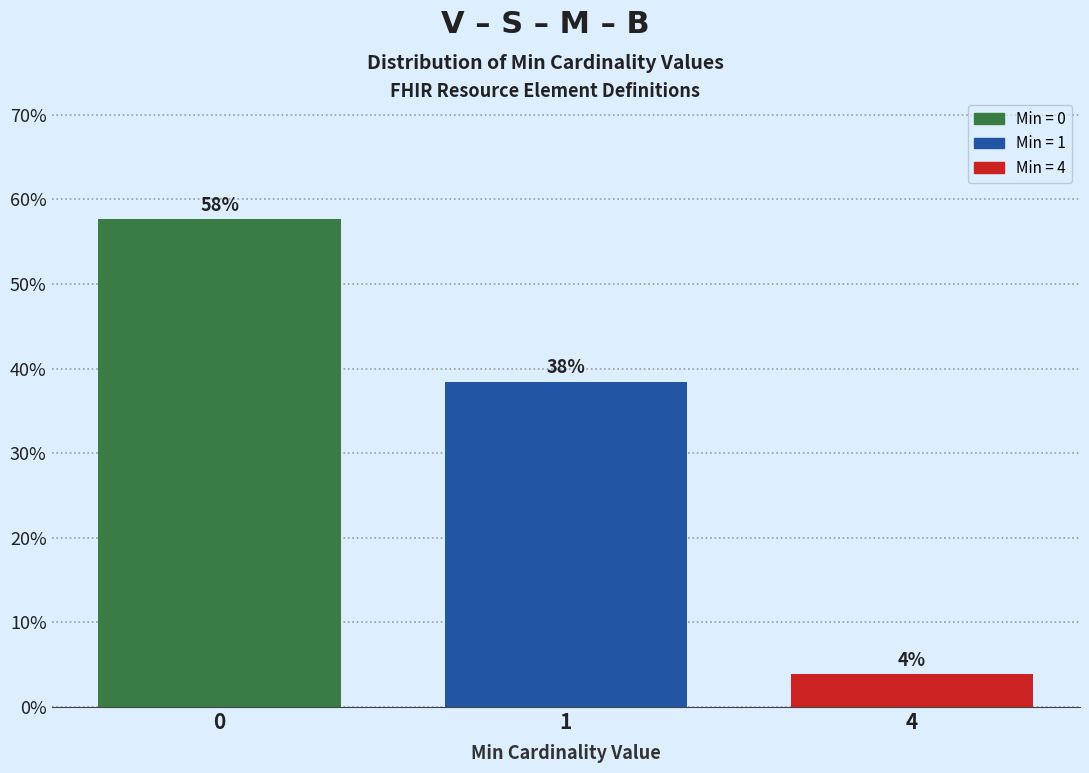

Are the bars horizontal?

No